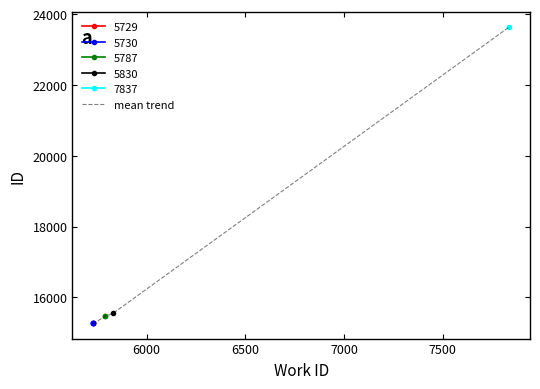

What is the difference between the maximum and second lowest values?

8368.0